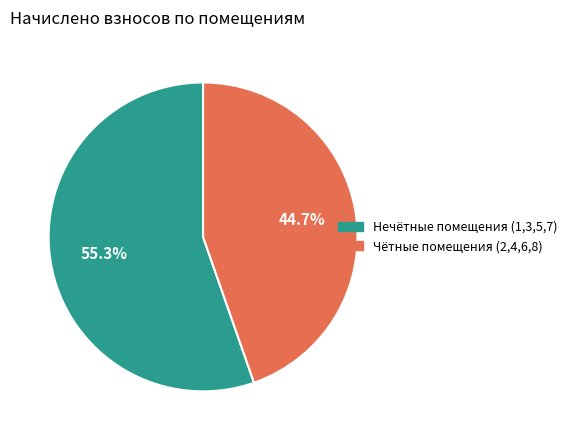

Is there a majority slice in this chart?

Yes